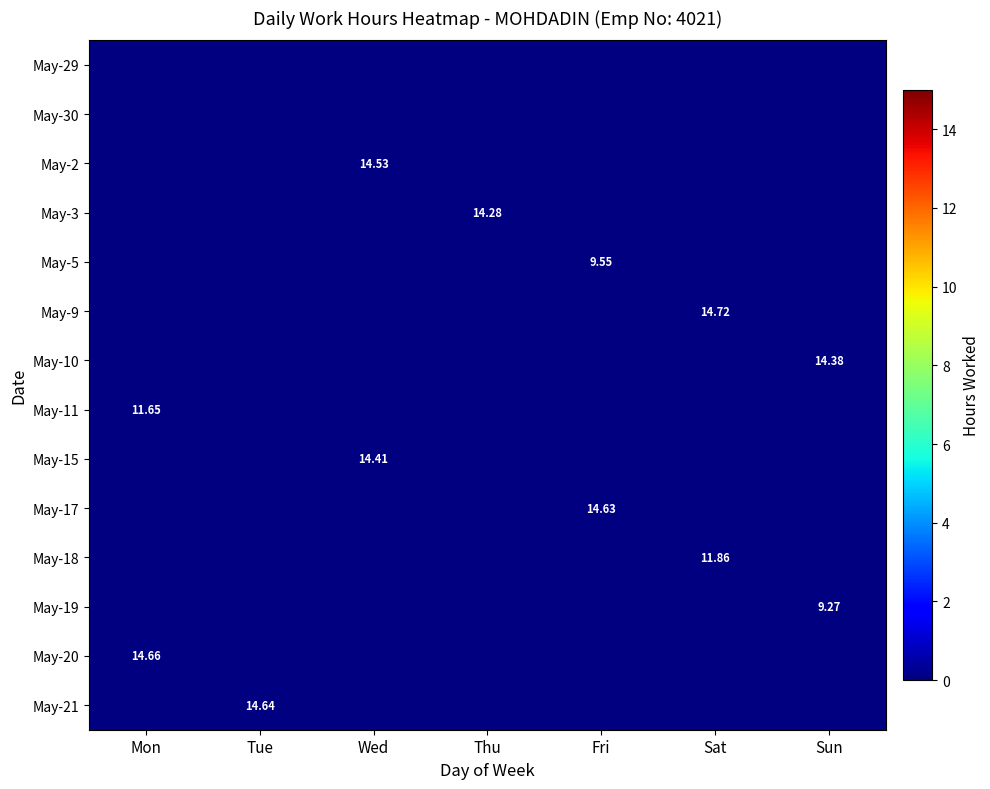

What is the difference between the maximum and minimum values in the May-11 series?

11.7